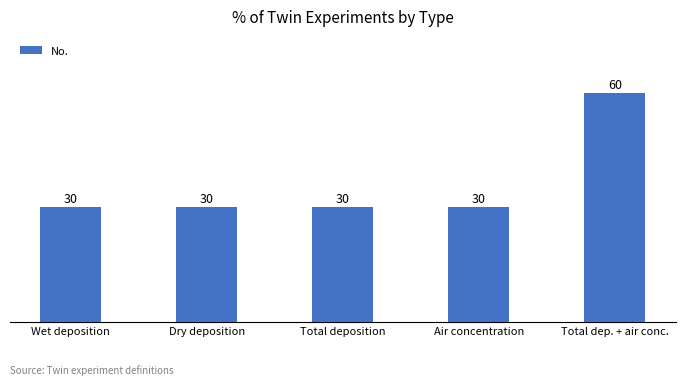

What value does the data have at Total deposition, to the nearest 10?

30